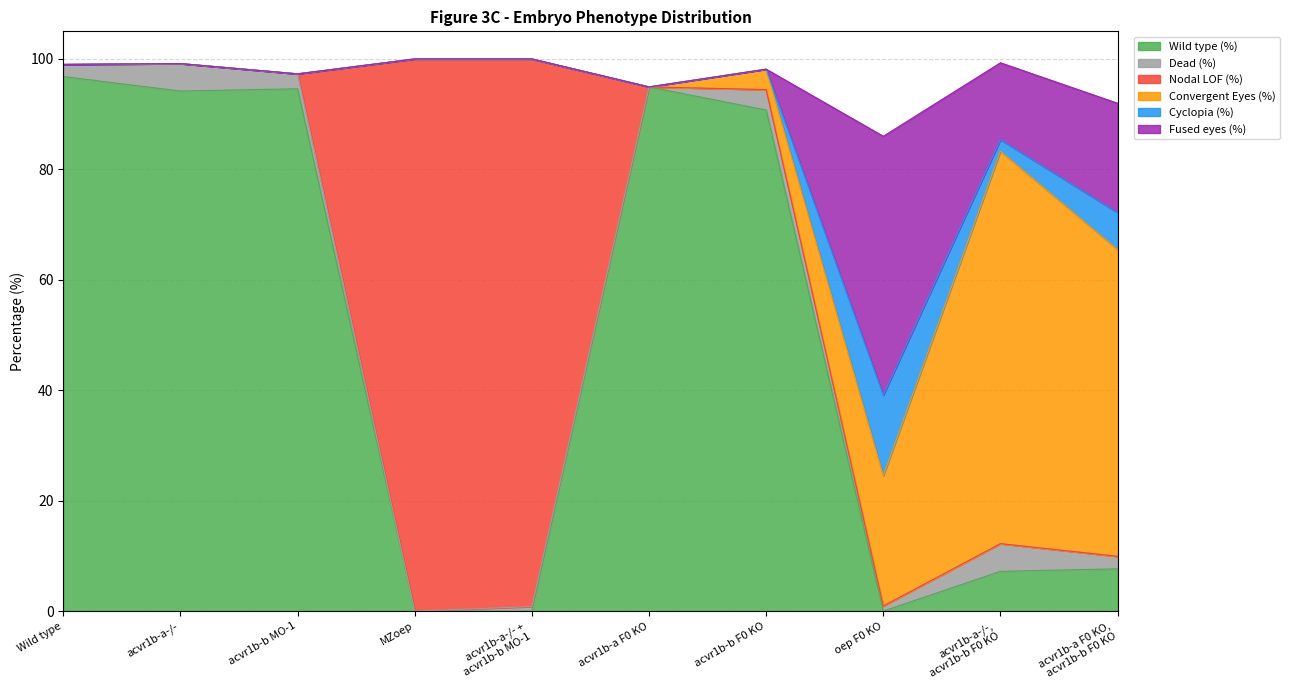

What is the total value across all series at acvr1b-a F0 KO?

94.9